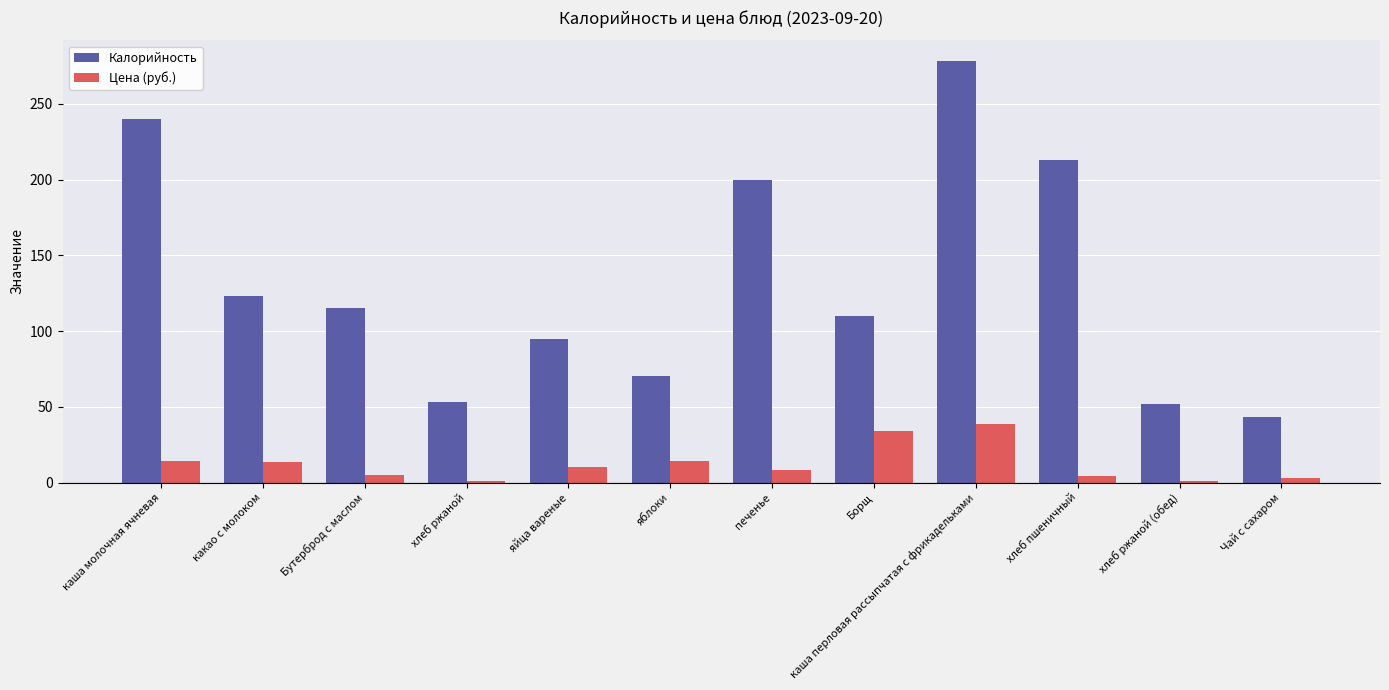

Between хлеб ржаной and каша перловая рассыпчатая с фрикадельками, which series saw the biggest shift?

Калорийность